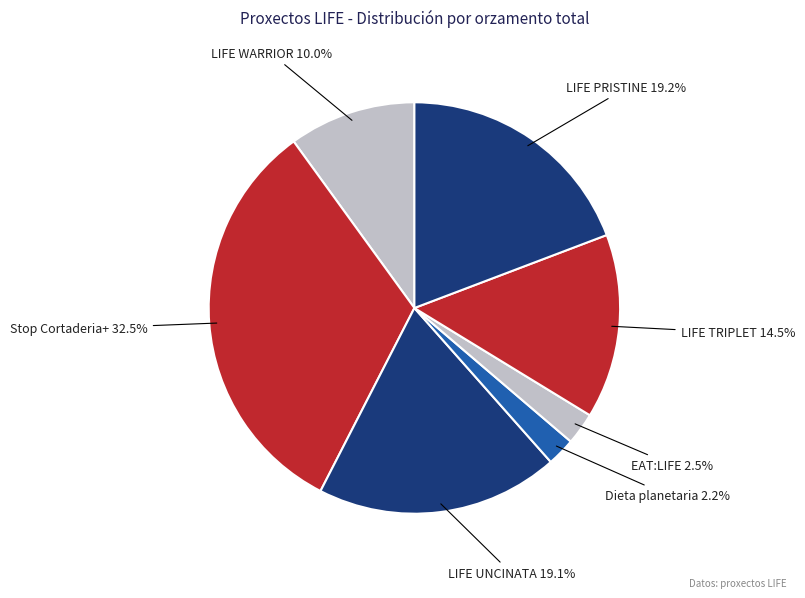

Count the number of slices in the pie.

7